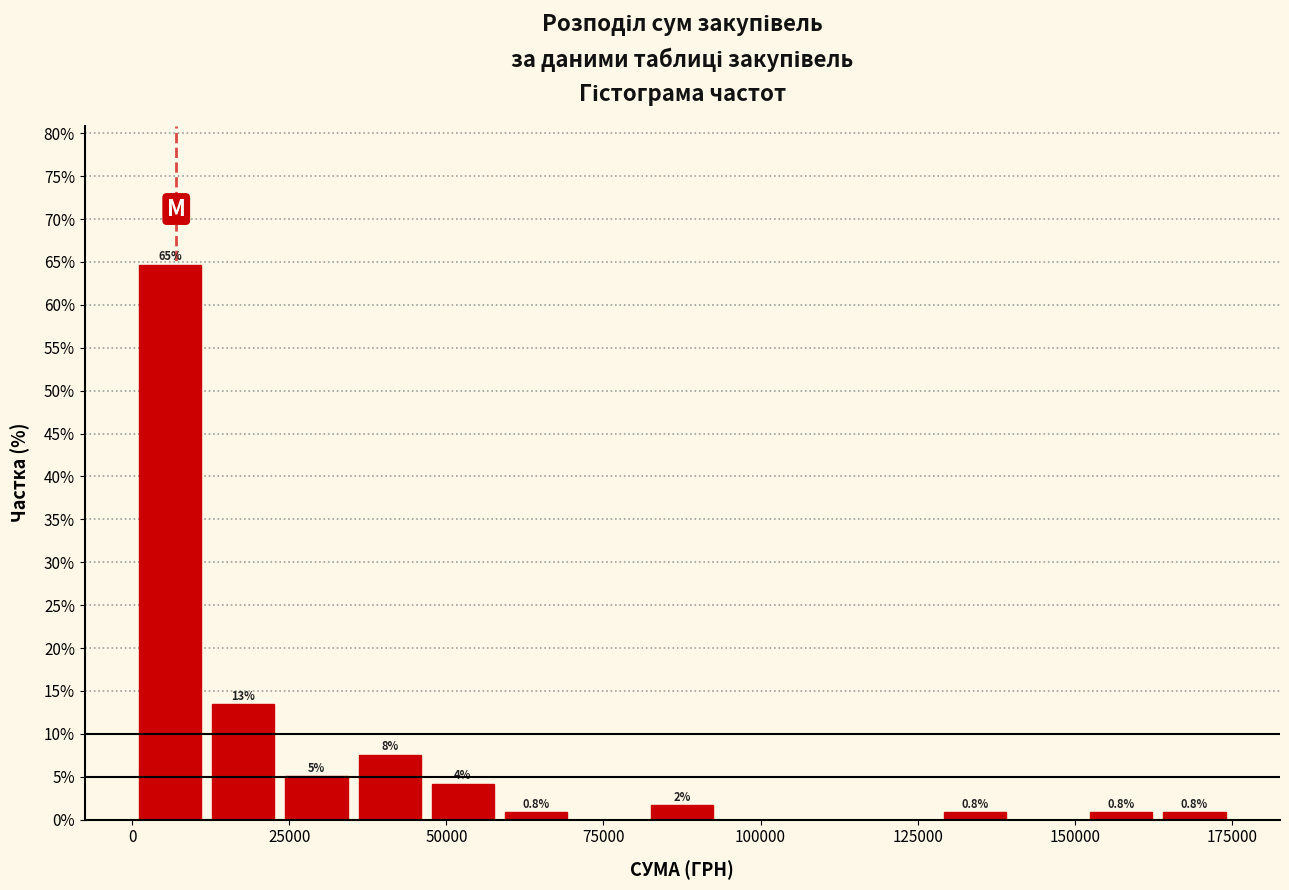

Read against the x-axis, roughly where is the centre of the tallest bar?

5000